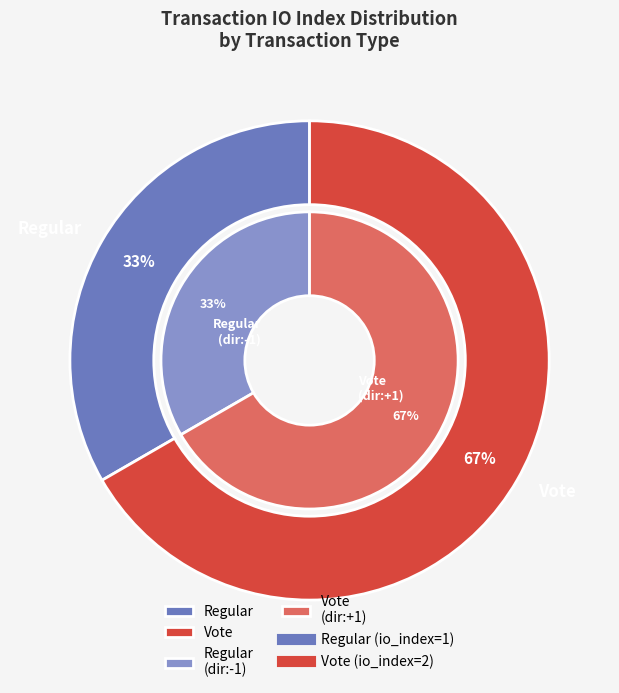

To the nearest percent, what is the combined percentage of Vote and Regular?

100%